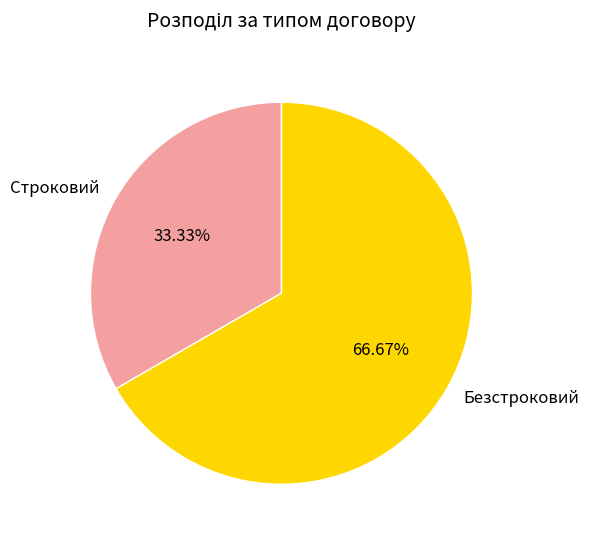

Count the number of slices in the pie.

2